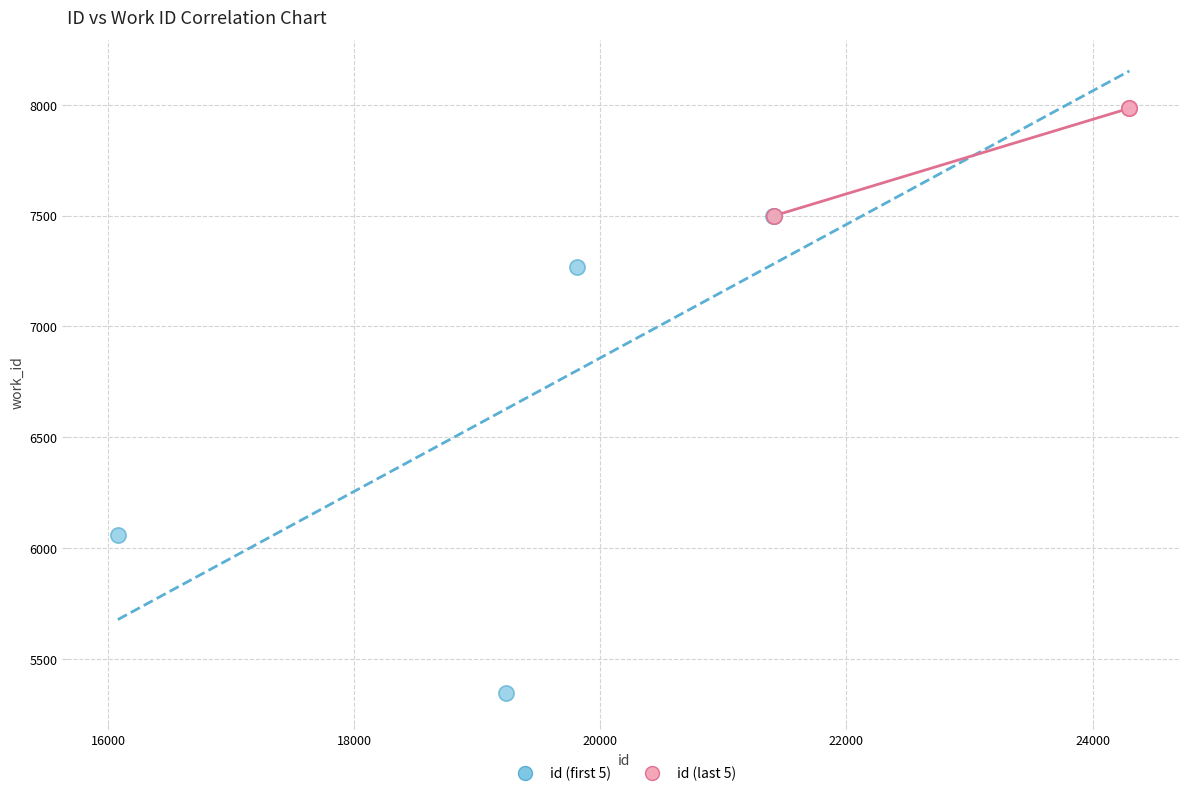

Which series contains the highest Y value?

id (last 5)